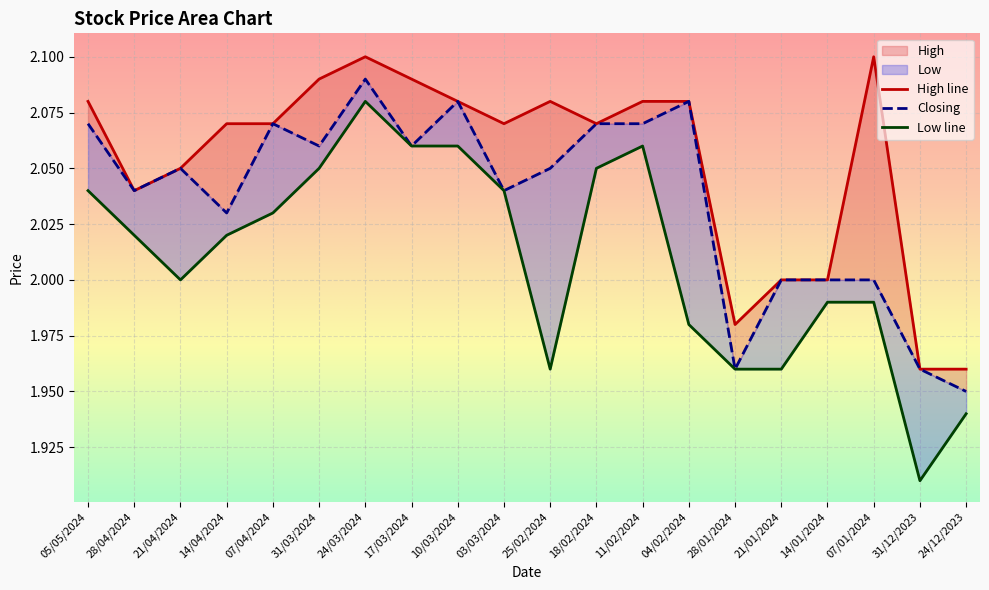

What is the total value across all series at 21/04/2024?

6.1